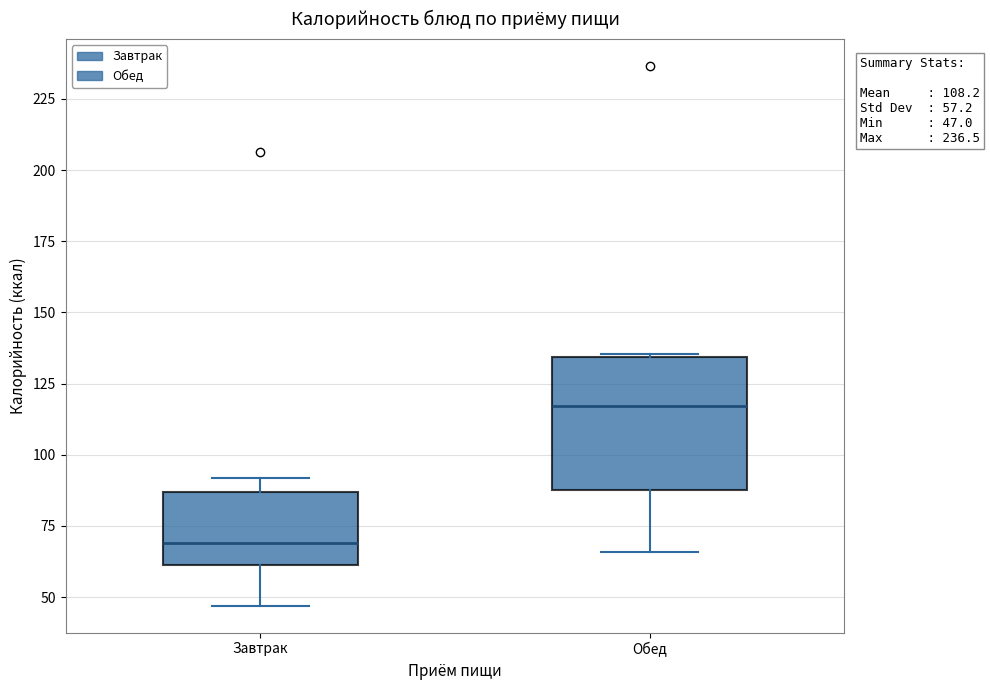

Which box is the tallest, from its lower edge to its upper edge?

Обед